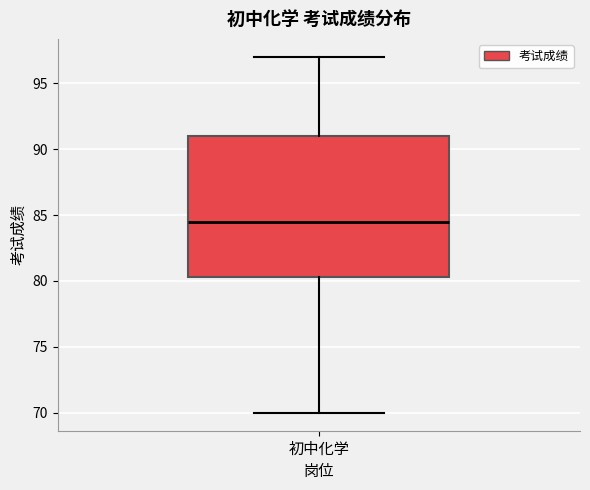

Where is the upper edge of the box for 初中化学 on the y-axis? The values are not printed on the chart, so give them approximately, as read against the axis.

91.0